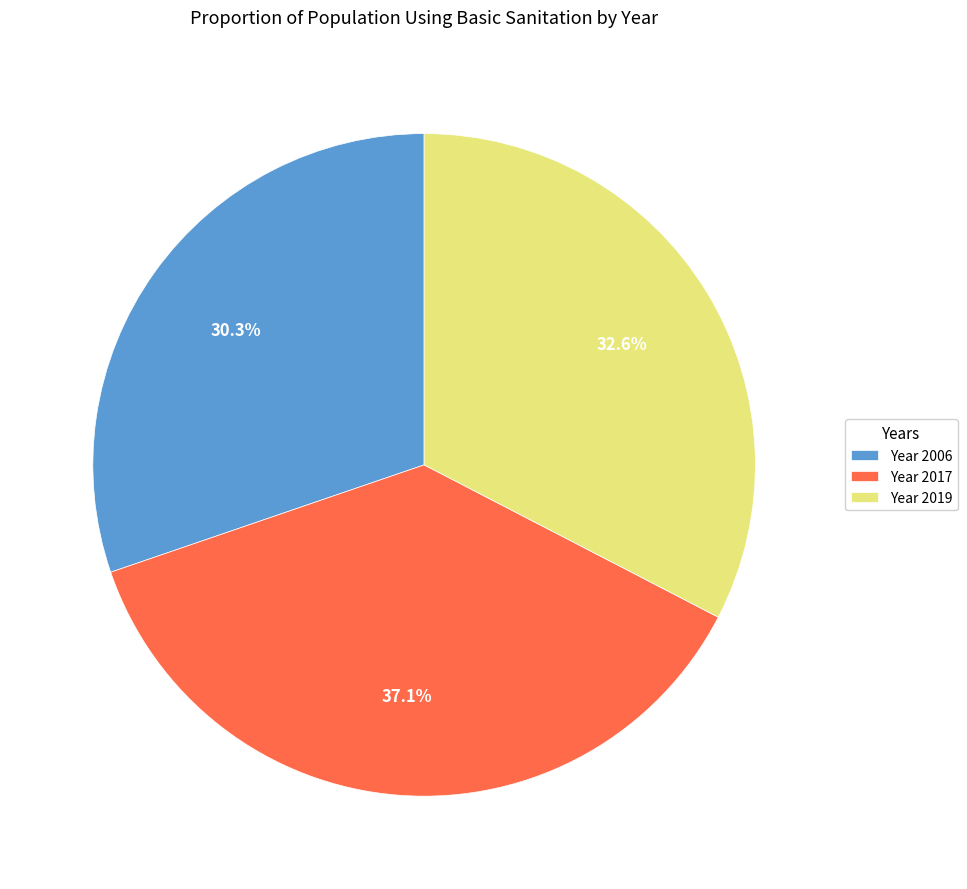

Rank the categories by value from lowest to highest.

Year 2006, Year 2019, Year 2017